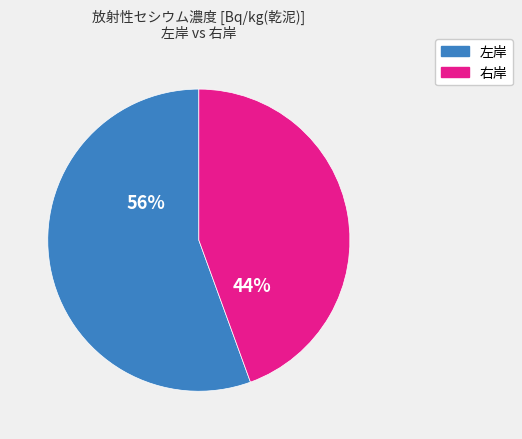

To the nearest percent, what is the combined percentage of 右岸 and 左岸?

100%